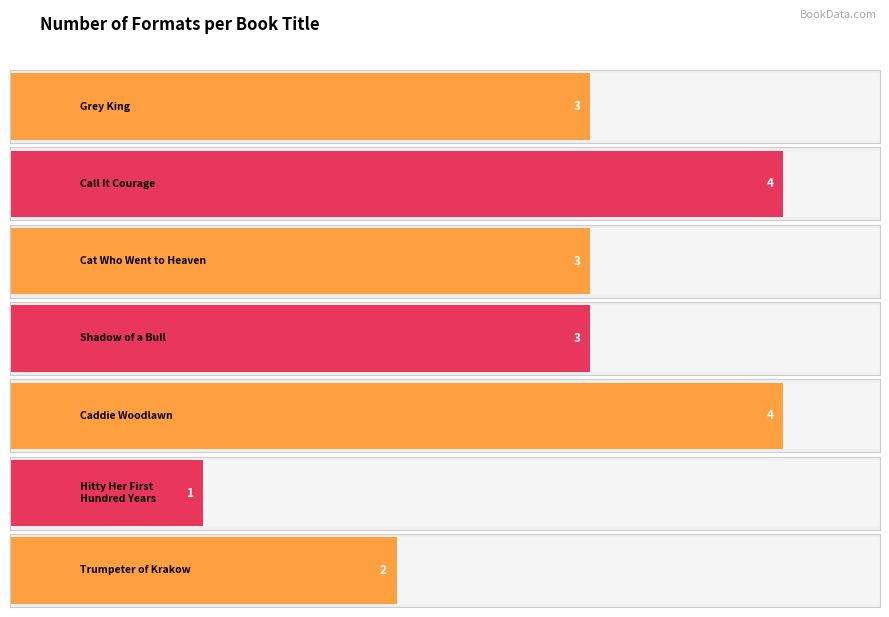

Is the value of Format count at Hitty Her First Hundred Years greater than the value of Average utilization at Caddie Woodlawn?

No